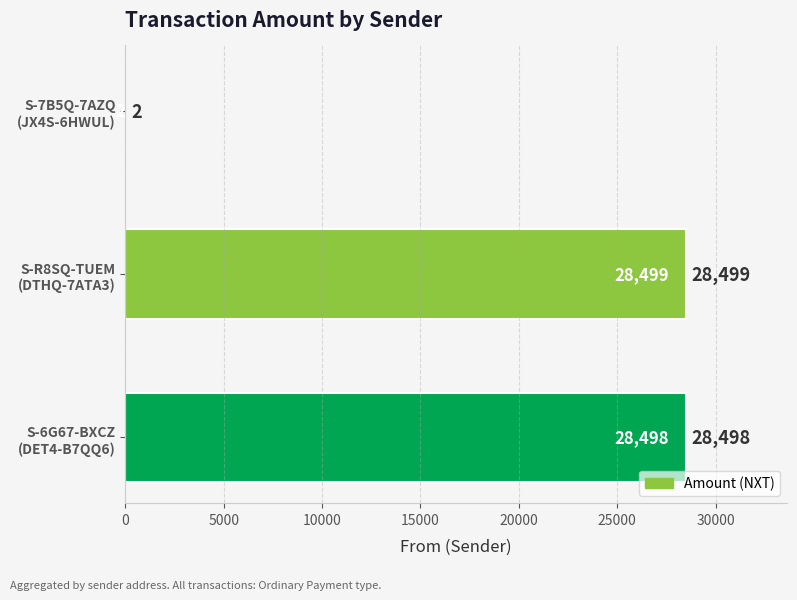

At which category does the chart reach its peak across all series?

S-R8SQ-TUEM
(DTHQ-7ATA3)